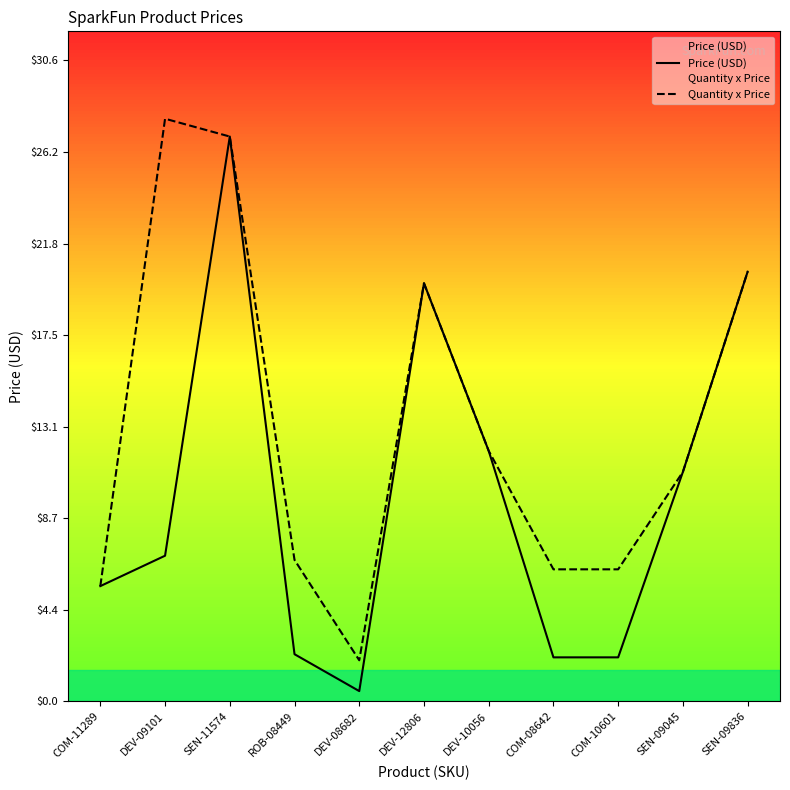

Reading right to left, what are all the values shown in this chart?

Price (USD): 20.5	10.9	2.1	2.1	11.9	19.9	0.5	2.2	26.9	7.0	5.5
Quantity x Price: 20.5	10.9	6.3	6.3	11.9	19.9	2.0	6.8	26.9	27.8	5.5